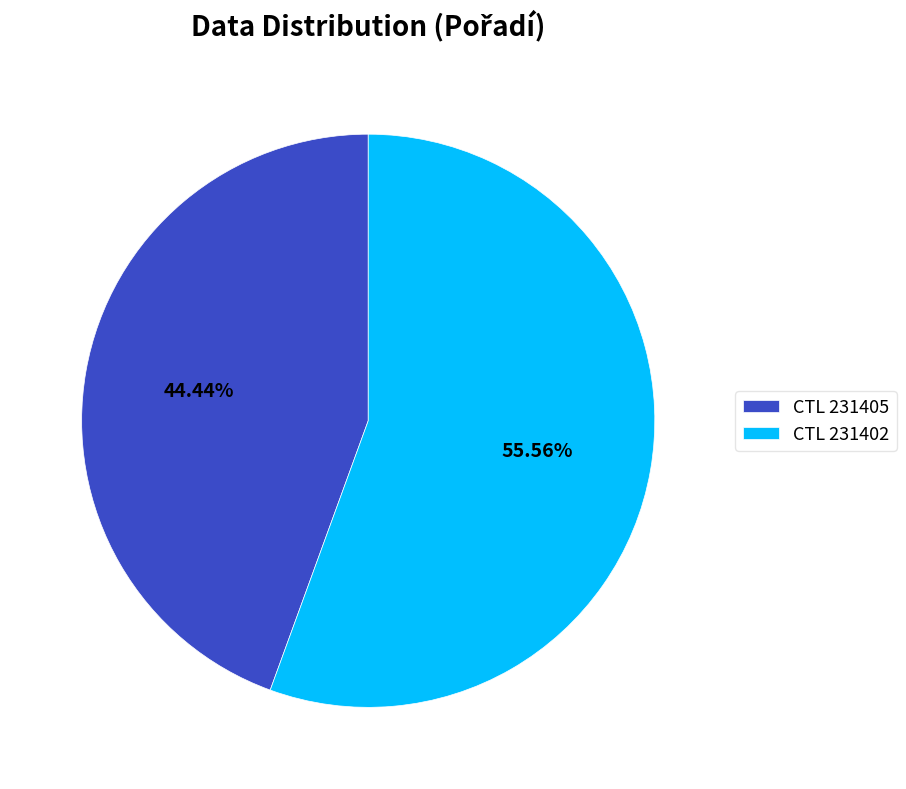

What is the largest slice in the pie chart?

CTL 231402